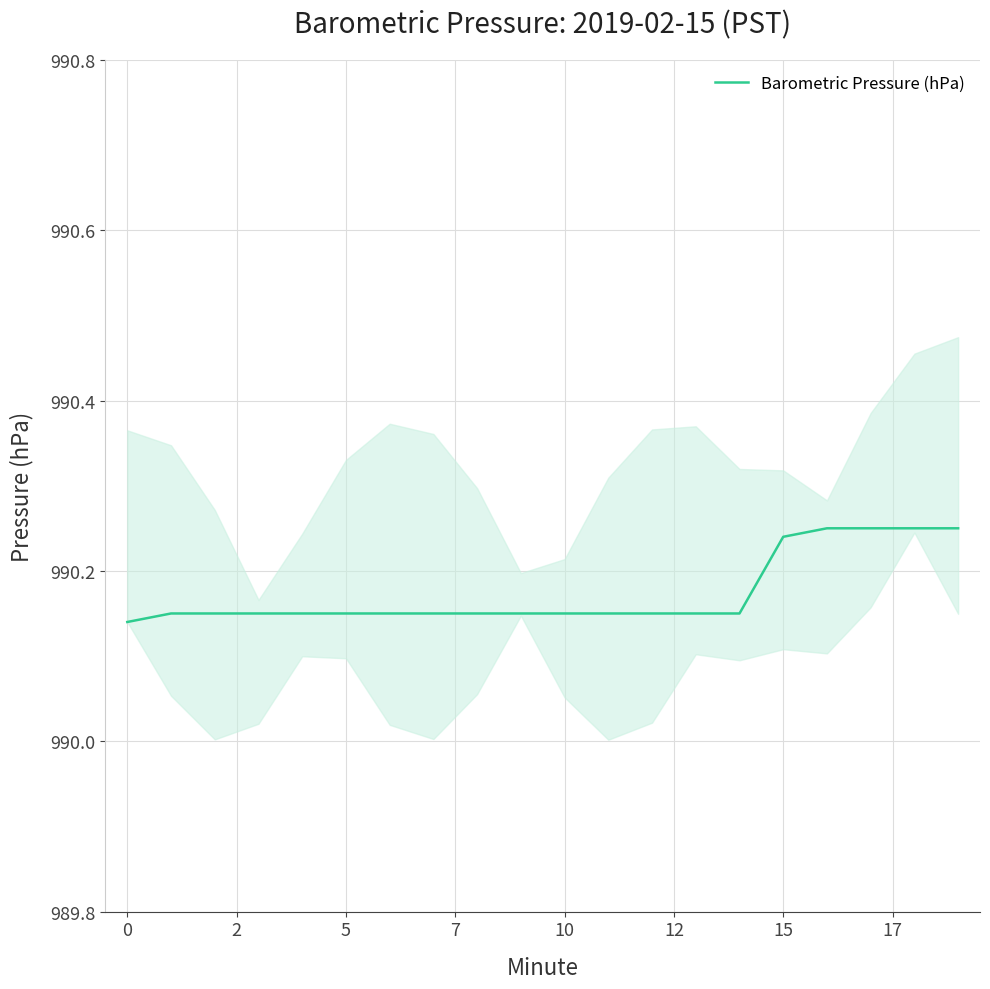

Read the value at 0.

990.1